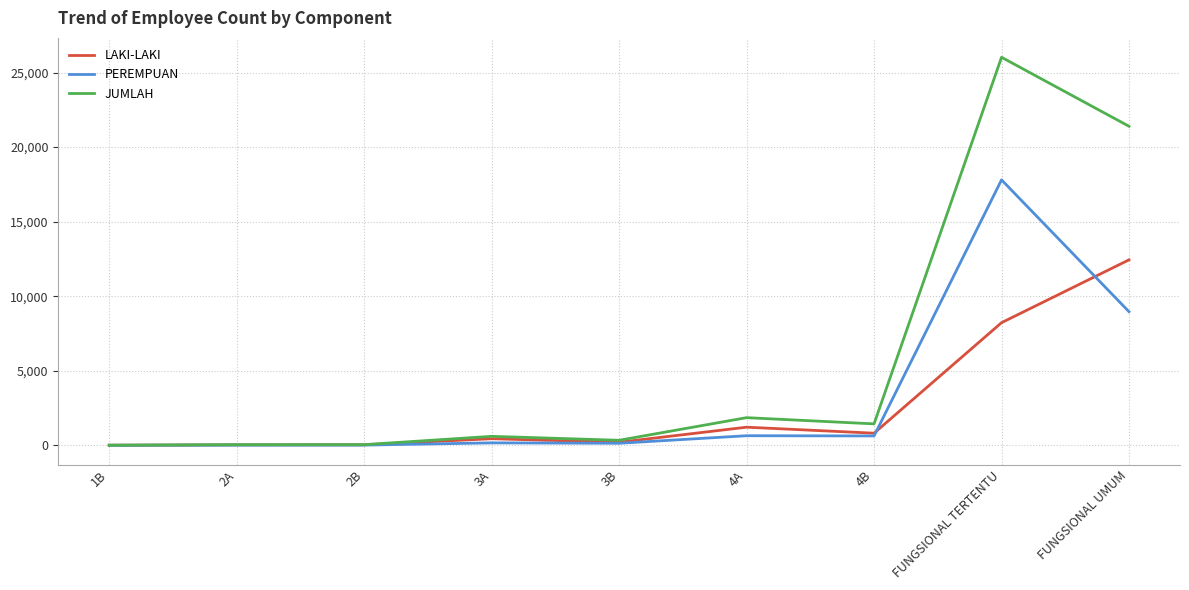

At which label is JUMLAH closest to 13012?

FUNGSIONAL UMUM